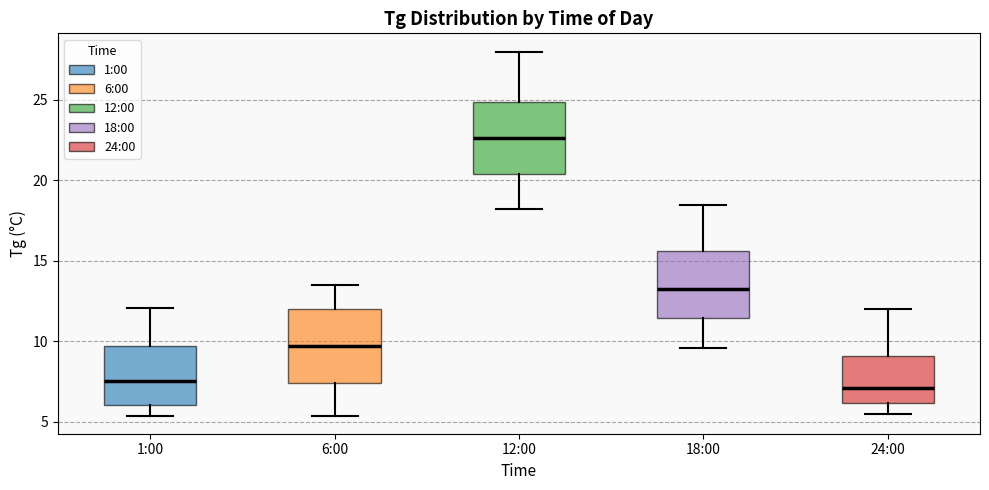

Reading left to right, transcribe this box plot: for each box, give where its median line is, the range the box spans, and where its two whiskers end, as read against the y-axis. The values are not printed on the chart, so give them approximately, as read against the axis.

1:00: median 7.5, box 6.0 to 9.5, whiskers 5.5 to 12.0
6:00: median 9.5, box 7.5 to 12.0, whiskers 5.5 to 13.5
12:00: median 22.5, box 20.5 to 25.0, whiskers 18.0 to 28.0
18:00: median 13.5, box 11.5 to 15.5, whiskers 9.5 to 18.5
24:00: median 7.0, box 6.0 to 9.0, whiskers 5.5 to 12.0